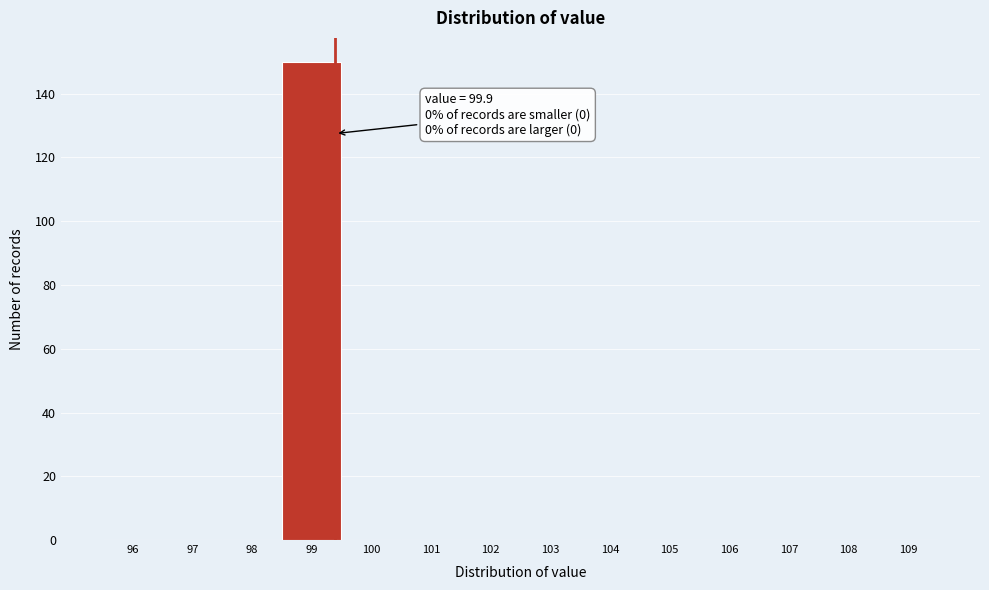

Reading left to right, list all the values displayed in this chart.

96=0	97=0	98=0	99=150	100=0	101=0	102=0	103=0	104=0	105=0	106=0	107=0	108=0	109=0